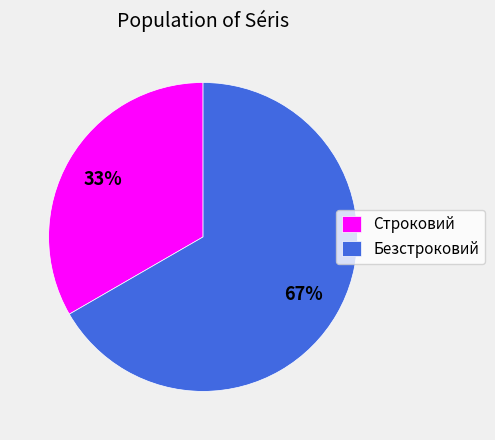

Which slice is the largest?

Безстроковий